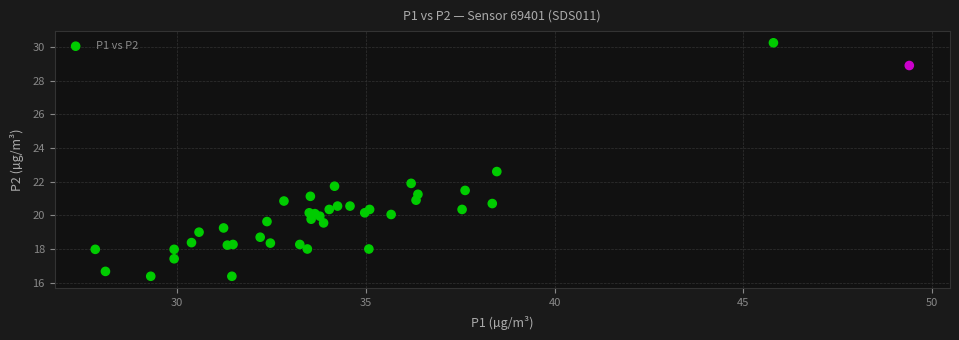

What Y value in the scatter plot is closest to 23?

22.6